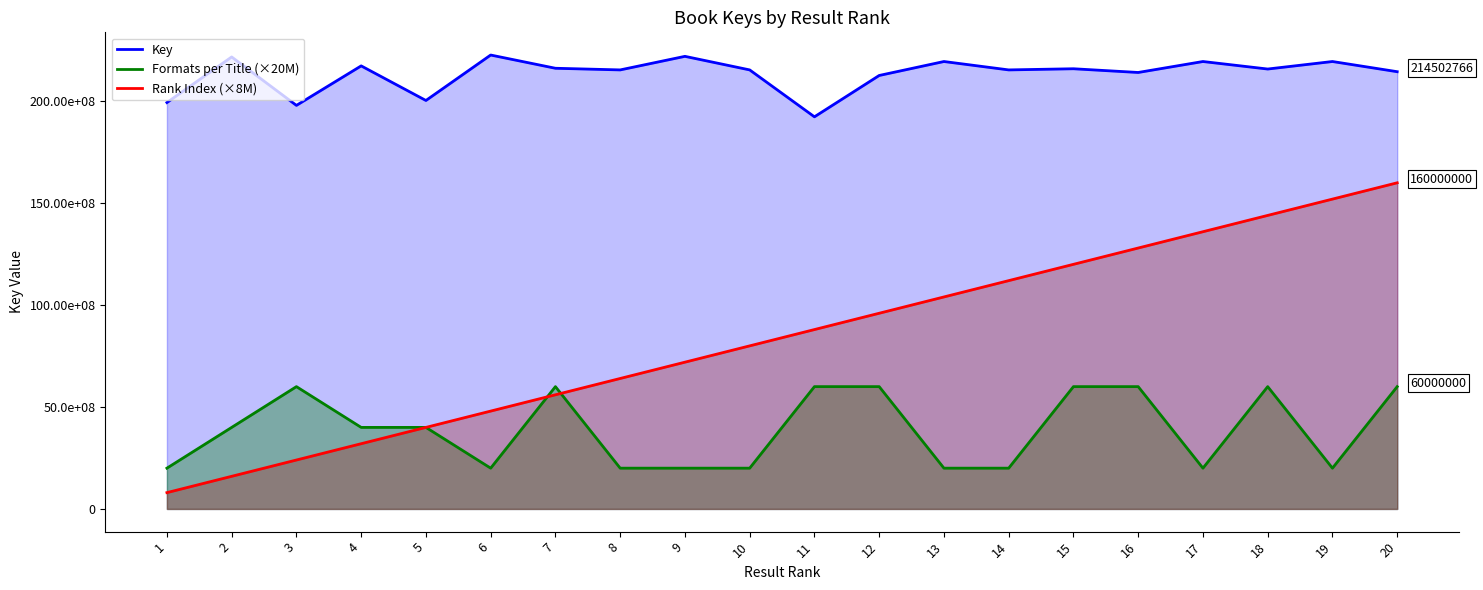

True or false: Key and Rank Index (×8M) cross at least once.

False